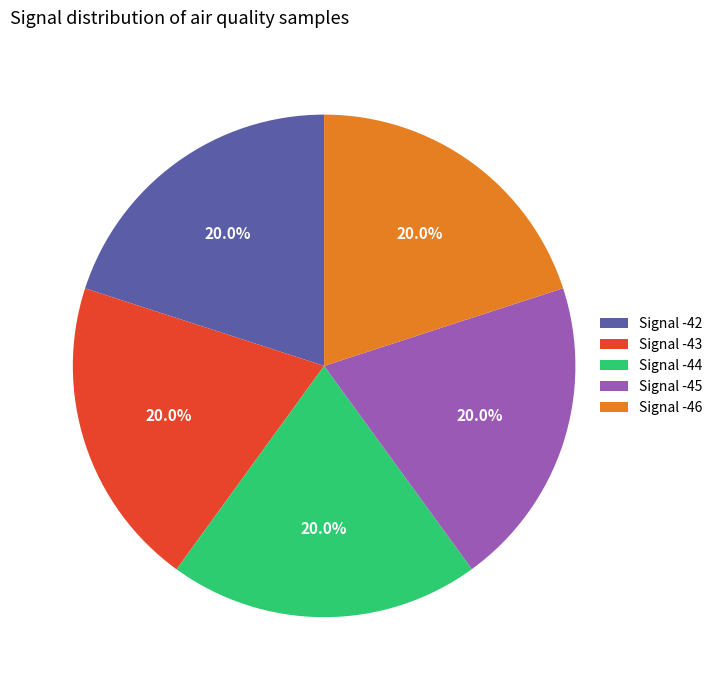

Does any single category account for the majority?

No